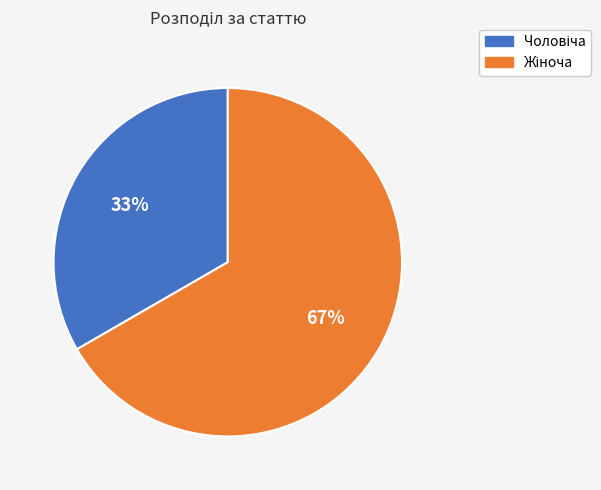

To the nearest percent, what is the average slice percentage?

50%